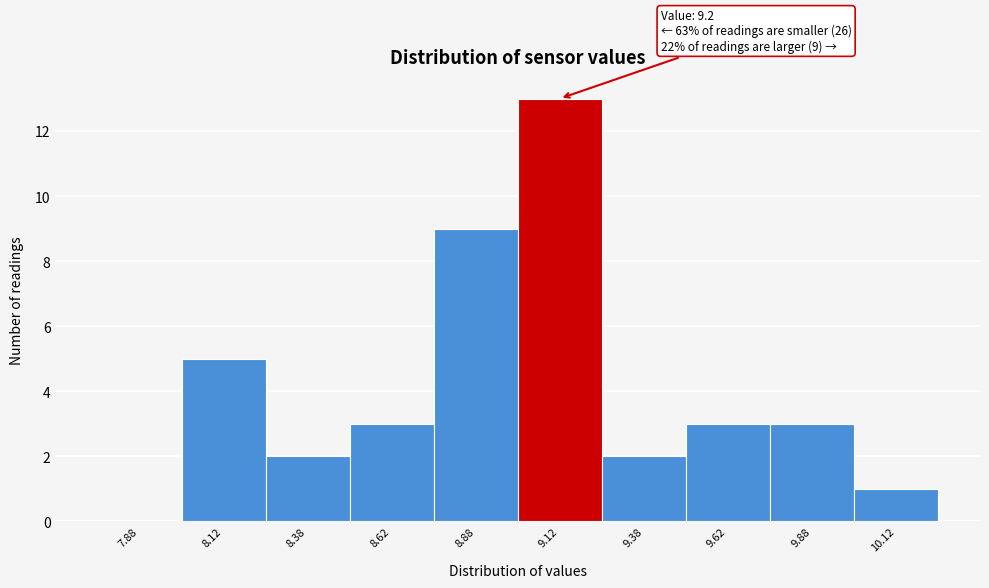

Over which range of the x-axis is the bar tallest?

9.00 to 9.25